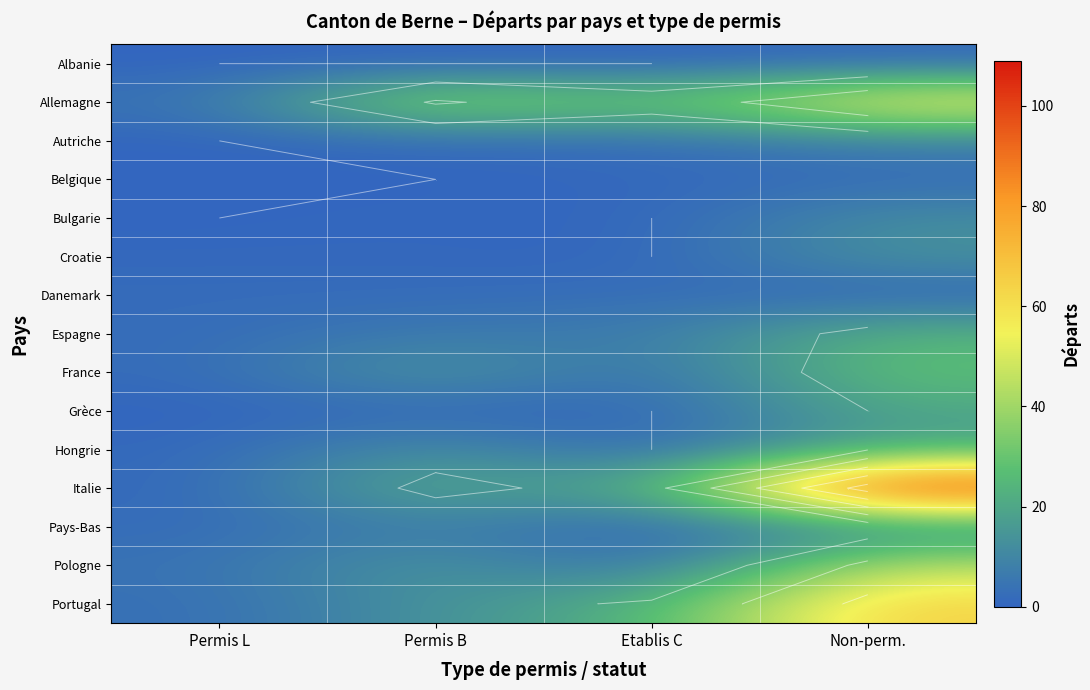

How many categories are shown in the chart?

4